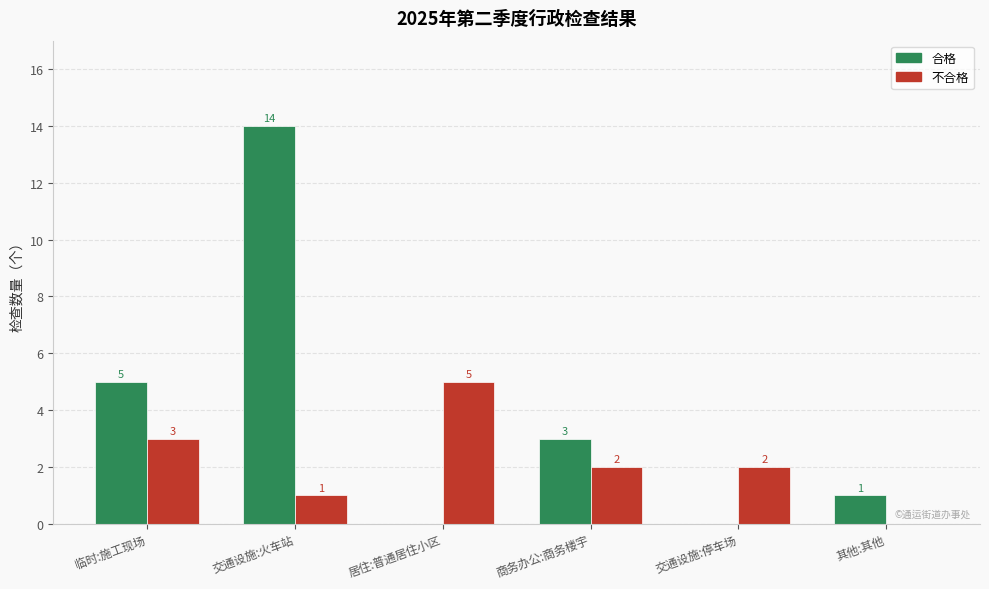

What is the greatest value displayed?

14